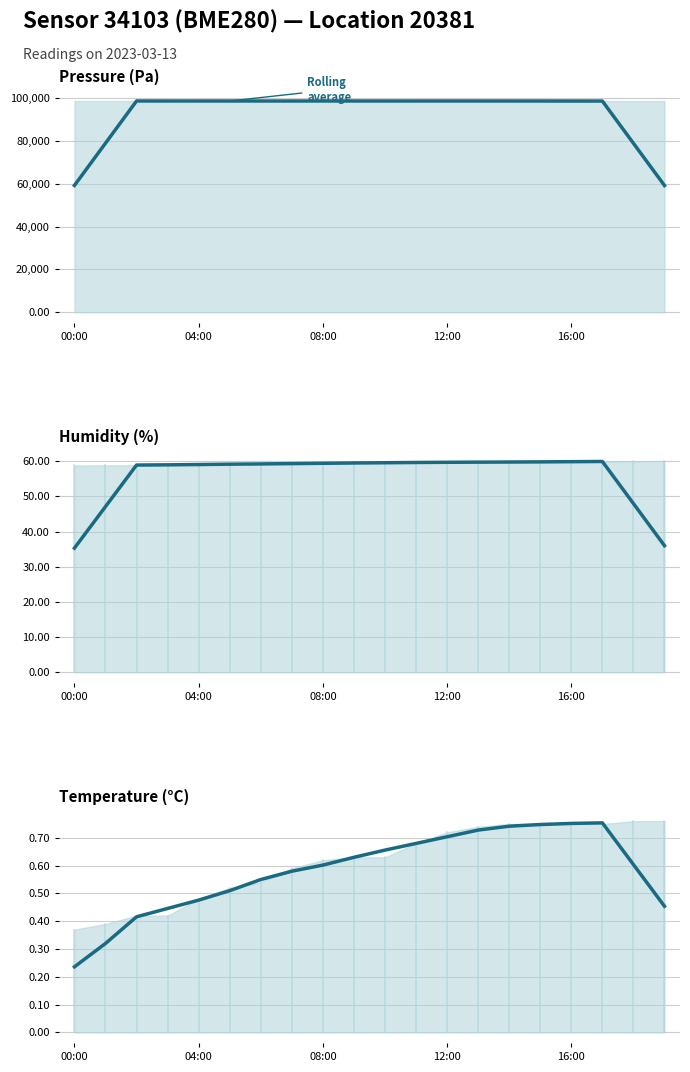

At which label is temperature (avg) closest to 0?

00:00